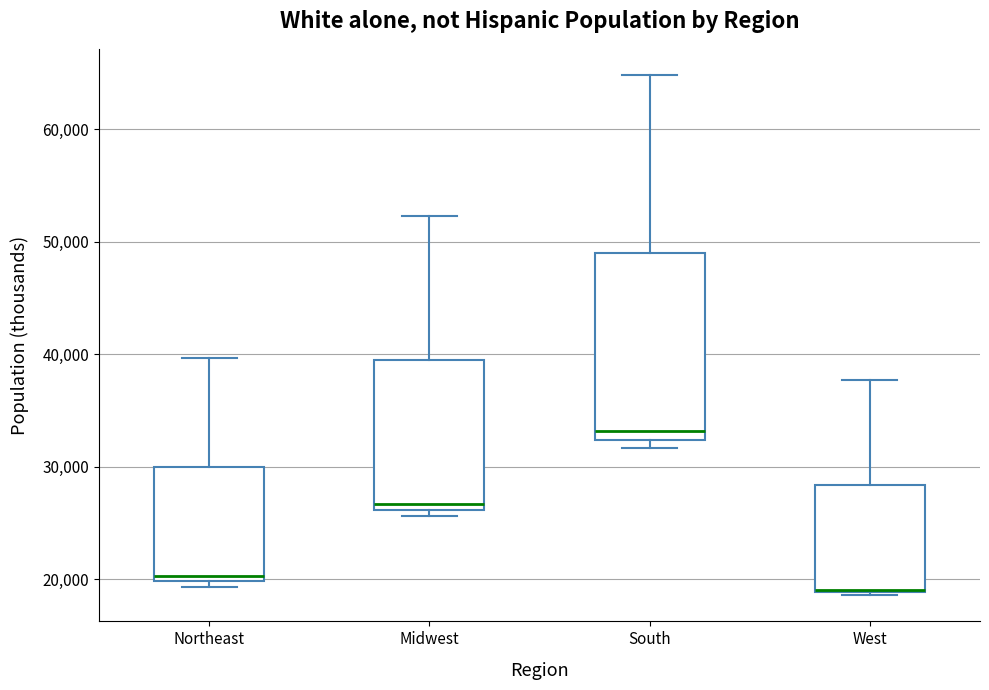

Which box is the tallest, from its lower edge to its upper edge?

South